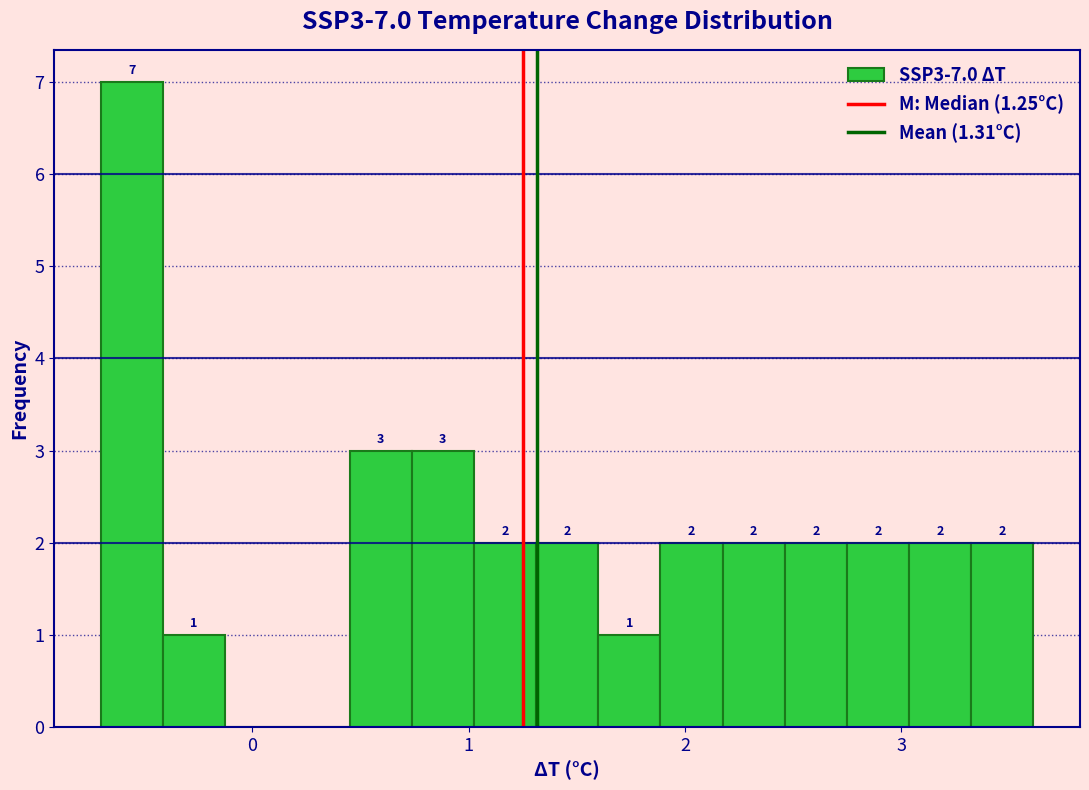

Around what value on the x-axis is the tallest bar? Give the approximate position of its centre, as read against the axis.

-0.6